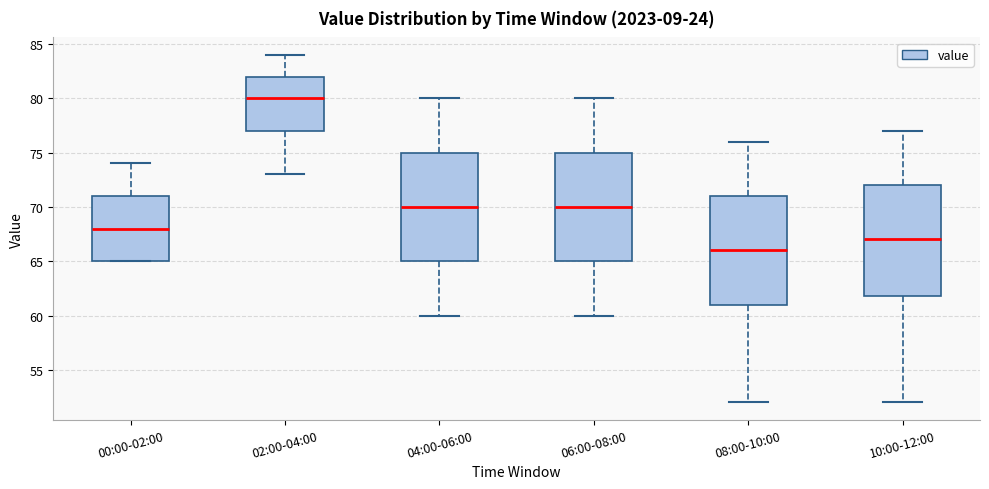

Which box's median line is the lowest?

08:00-10:00